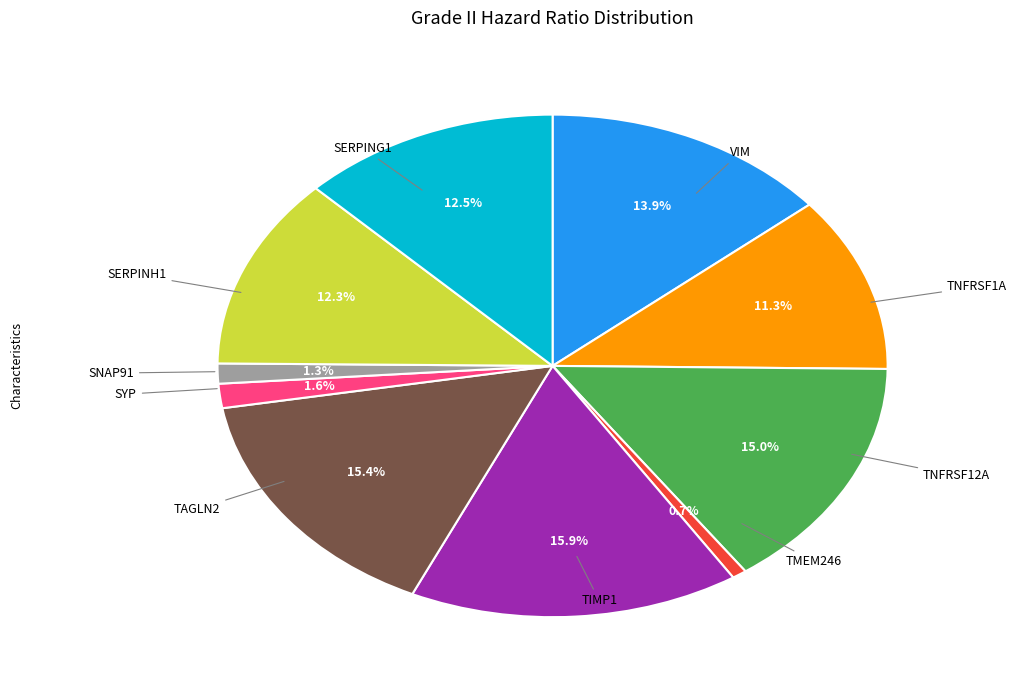

To the nearest percent, what is the difference between the largest and smallest slice percentages?

15%